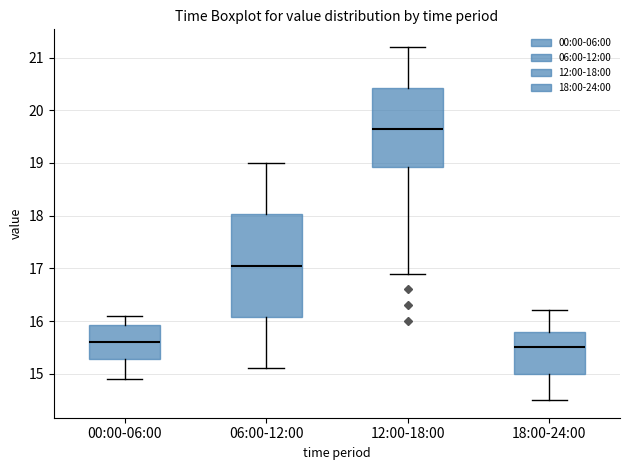

Comparing the boxes themselves (not the whiskers), which one is the tallest?

06:00-12:00